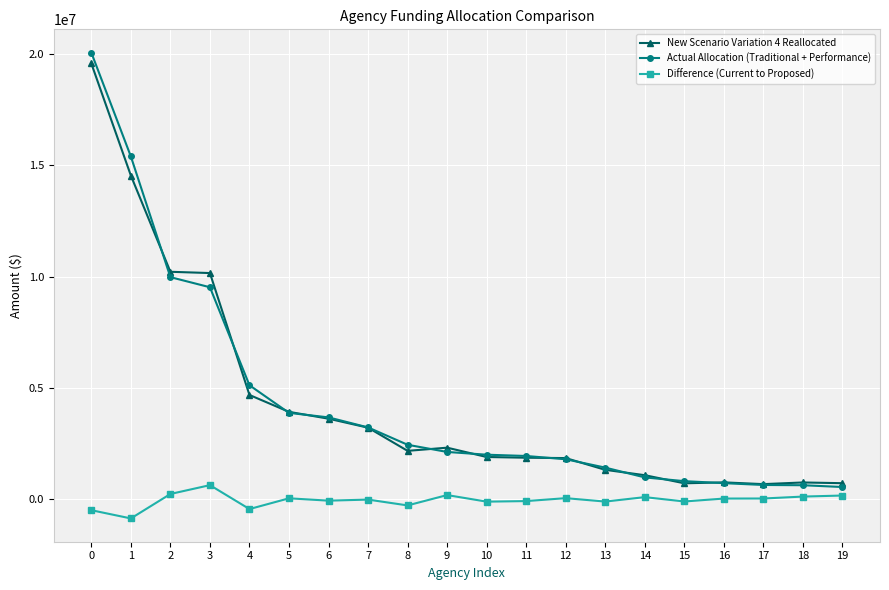

What is the difference between the second highest and minimum values in the Actual Allocation (Traditional + Performance) series?

14844512.0